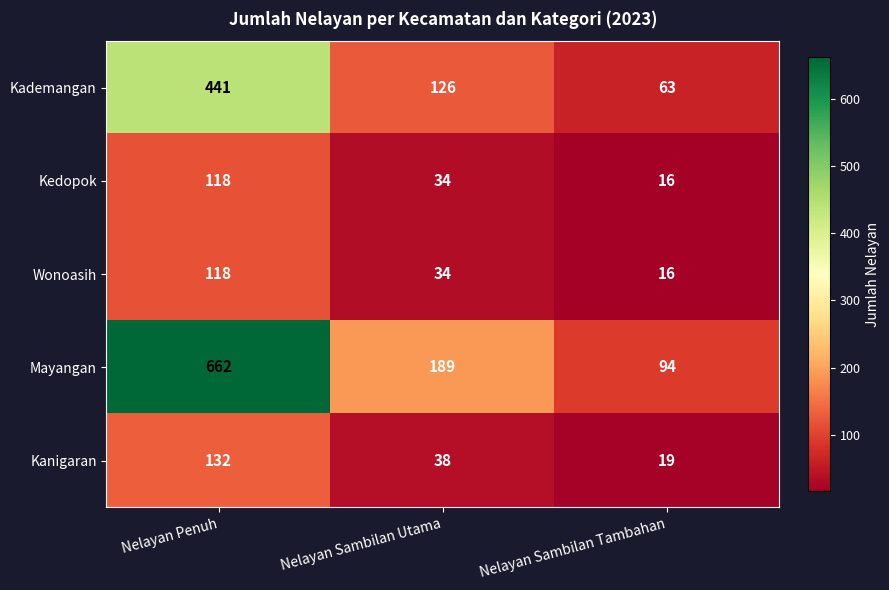

The value of Kanigaran at Nelayan Sambilan Tambahan is 19. True or false?

True